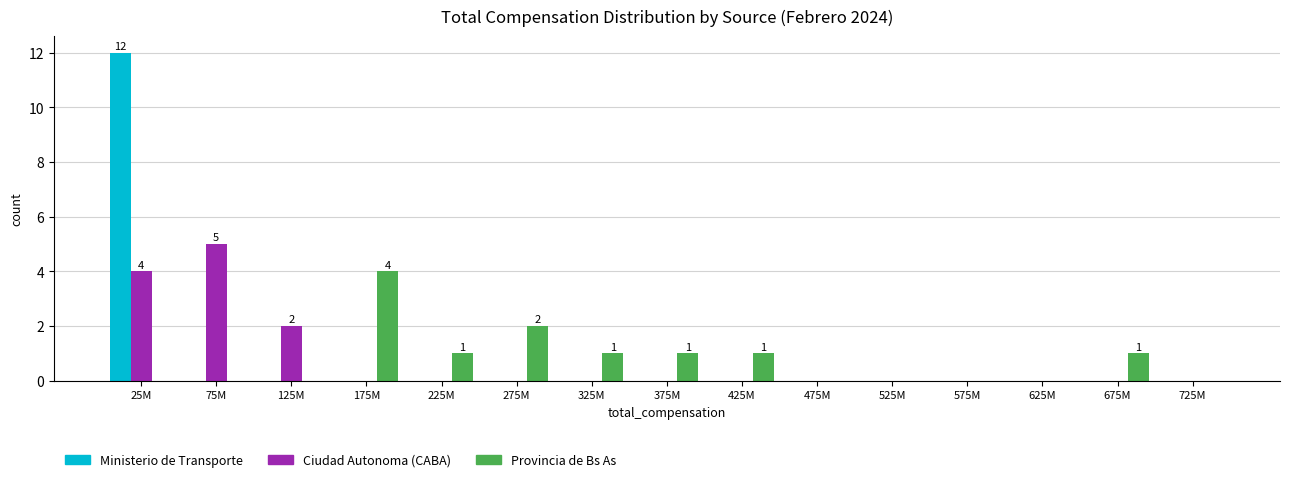

Which category has the highest value across all series?

25M